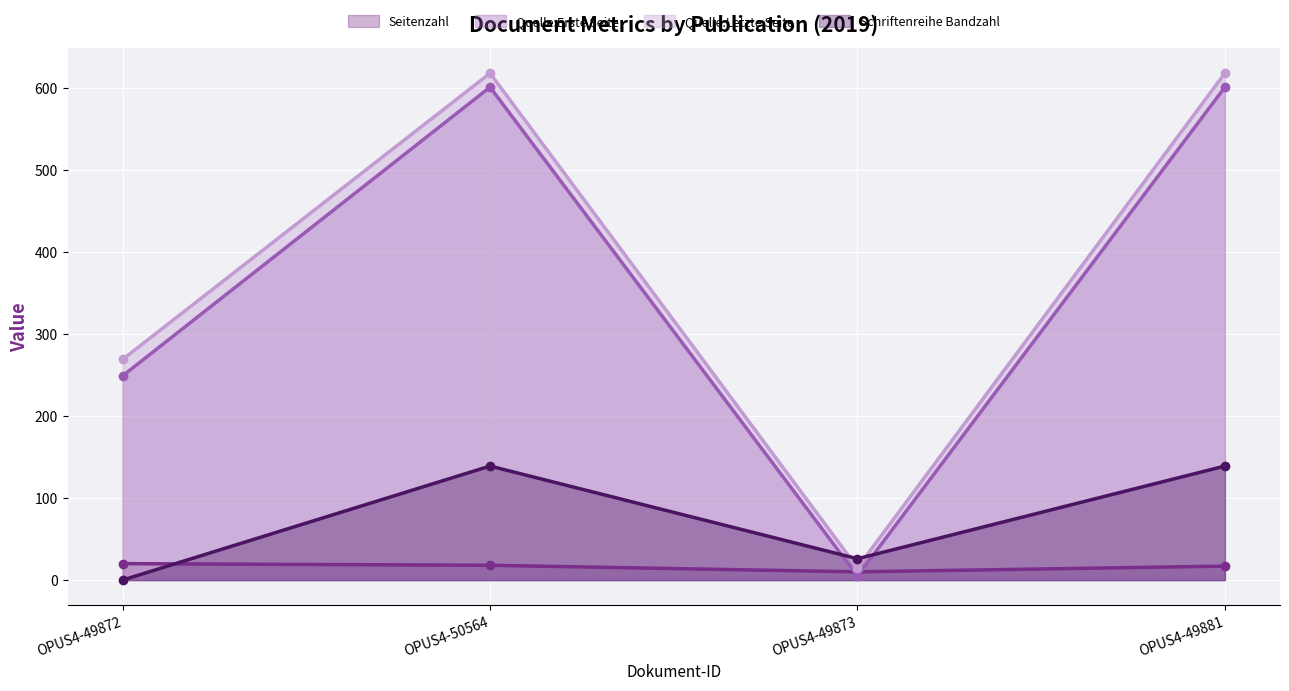

What are all the series names shown in the legend?

Seitenzahl, Quelle:Erste Seite, Quelle:Letzte Seite, Schriftenreihe Bandzahl